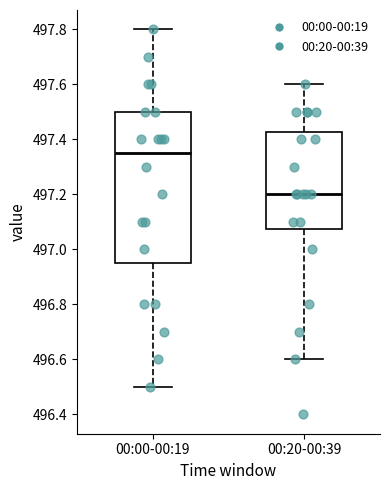

Where is the upper edge of the box for 00:00-00:19 on the y-axis? The values are not printed on the chart, so give them approximately, as read against the axis.

497.50